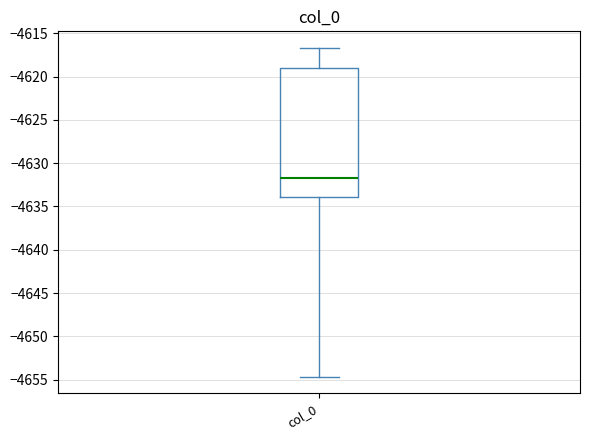

Where does the upper whisker of the box for col_0 end on the y-axis? The values are not printed on the chart, so give them approximately, as read against the axis.

-4616.5